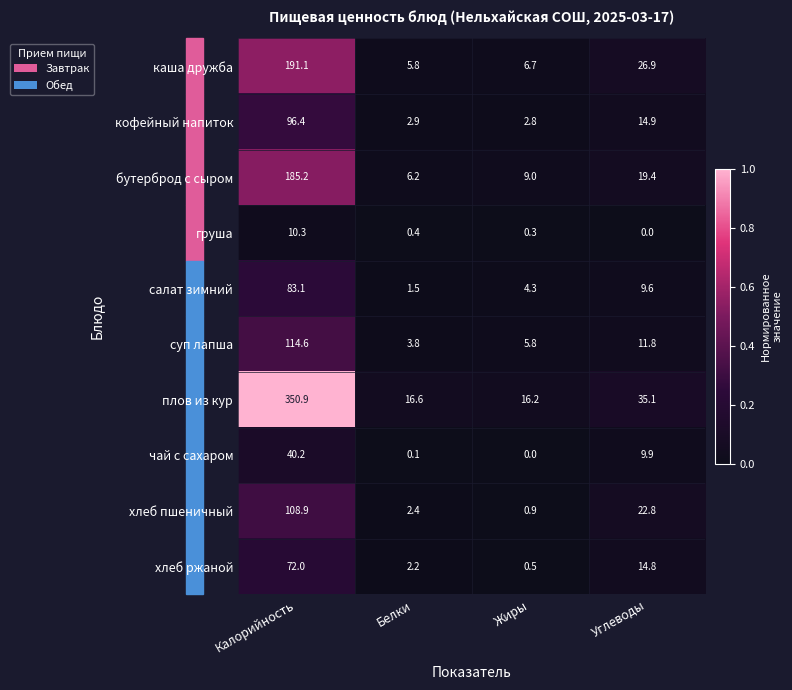

Rank the series by their maximum value, from lowest to highest.

груша, чай с сахаром, хлеб ржаной, салат зимний, кофейный напиток, хлеб пшеничный, суп лапша, бутерброд с сыром, каша дружба, плов из кур